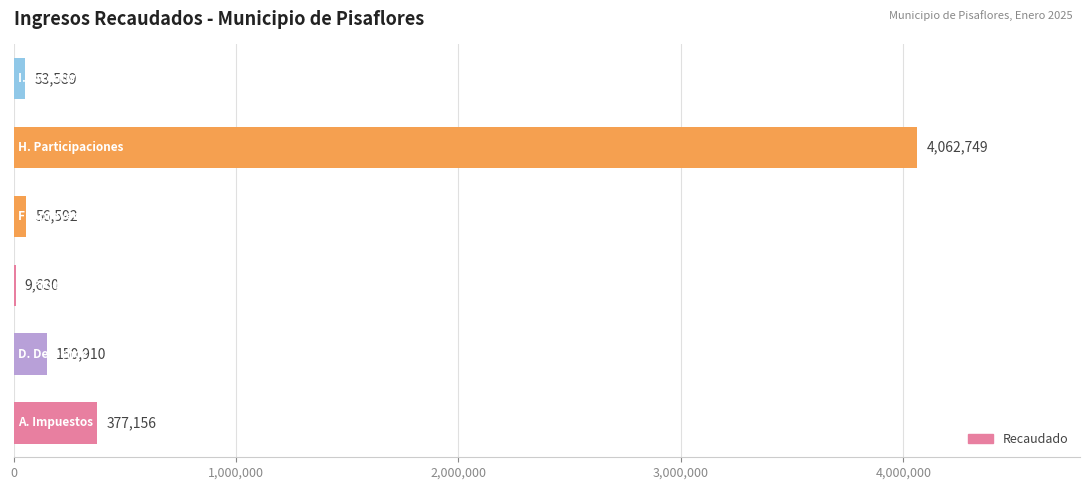

What is the maximum value shown in the chart?

4062748.7